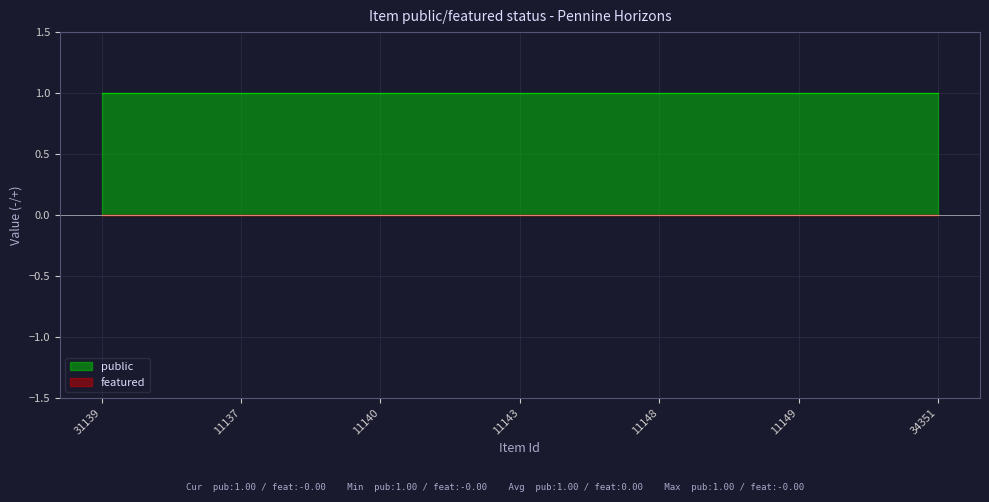

At how many categories does at least one series exceed 0?

7